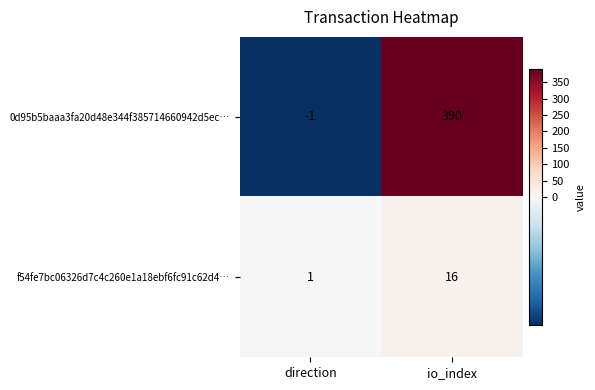

Where is 0d95b5baaa3fa20d48e344f385714660942d5ec… nearest to the value 194?

direction